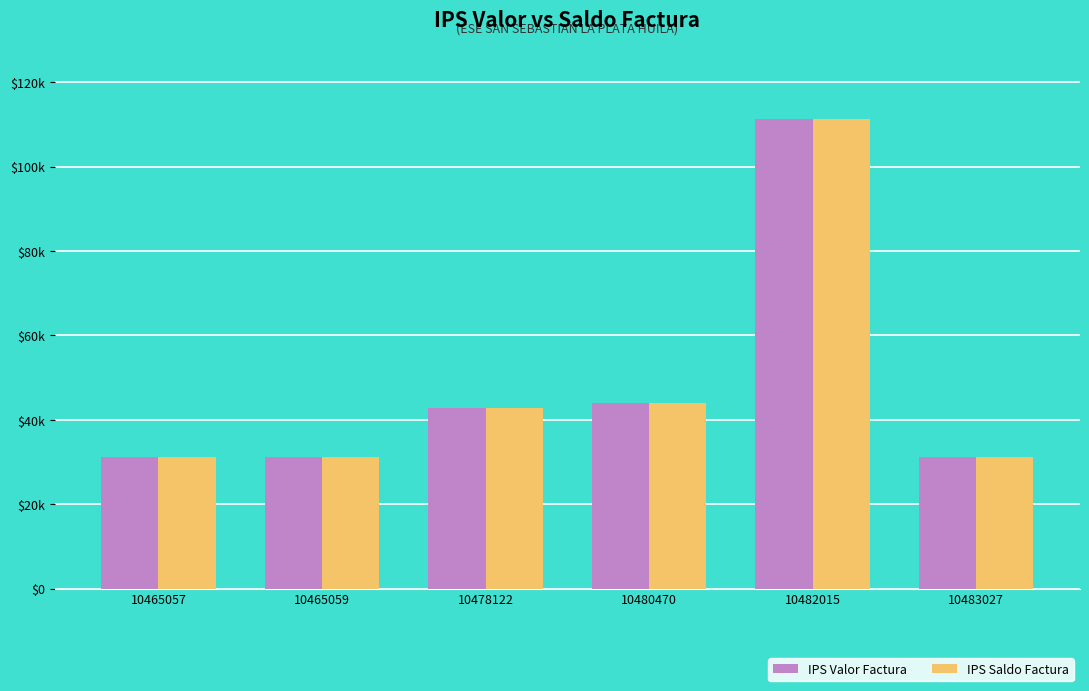

True or false: IPS Saldo Factura has a value of 42700 at 10478122.

True